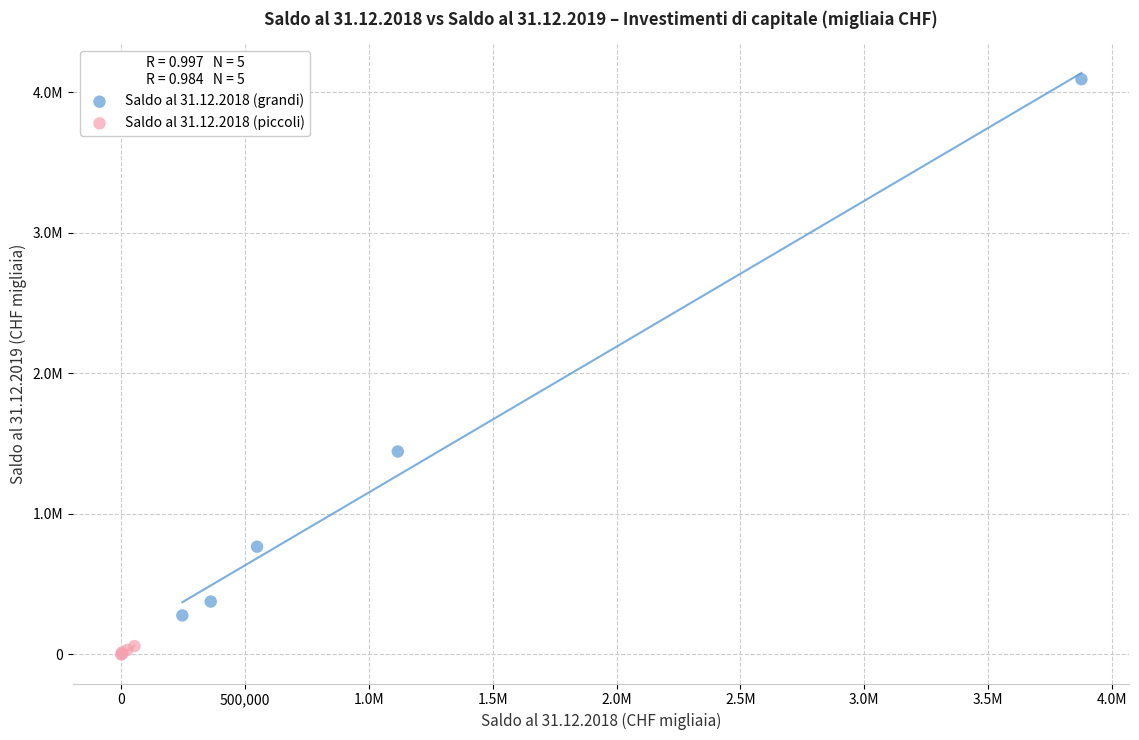

Which series has the widest spread of Y values?

Saldo al 31.12.2018 (grandi)